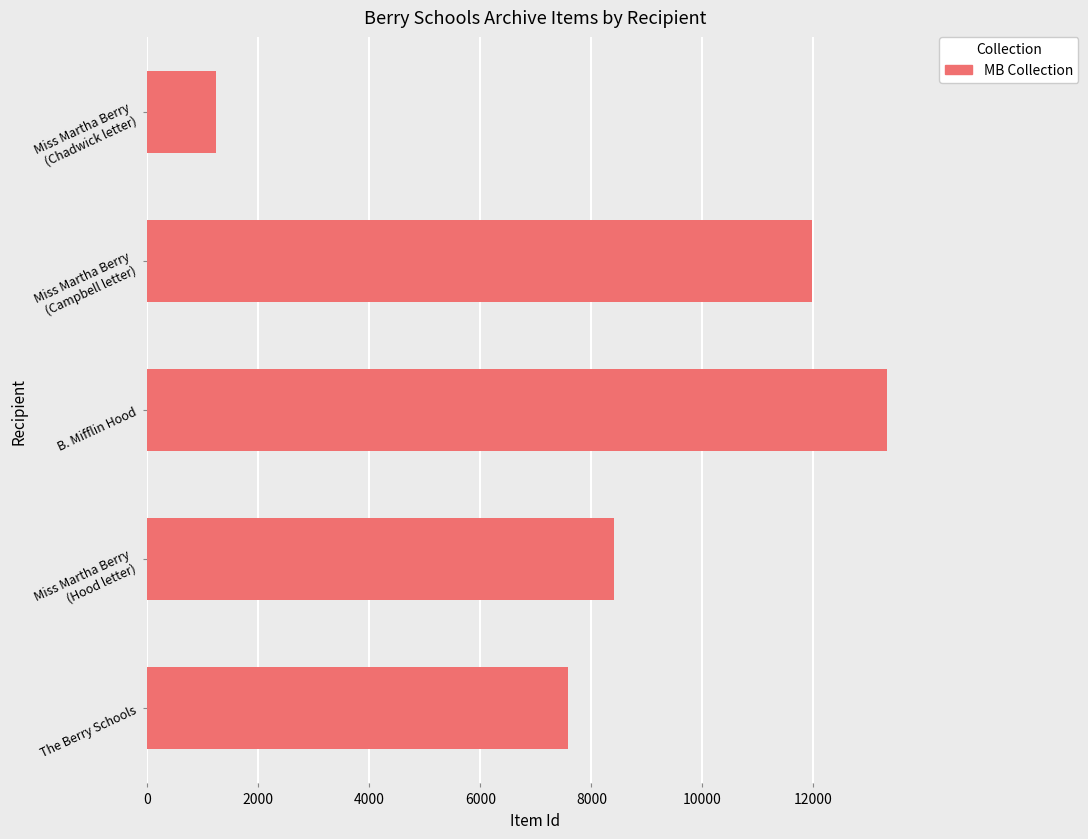

What is the ratio of the value at The Berry Schools to the value at B. Mifflin Hood?

0.6